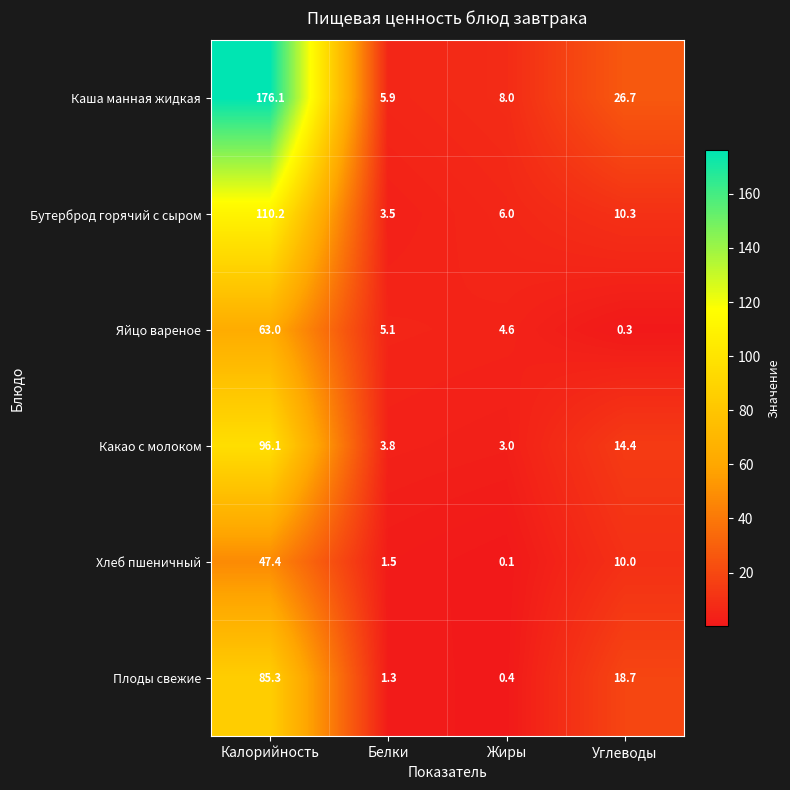

What is the total value across all series at Углеводы?

80.4